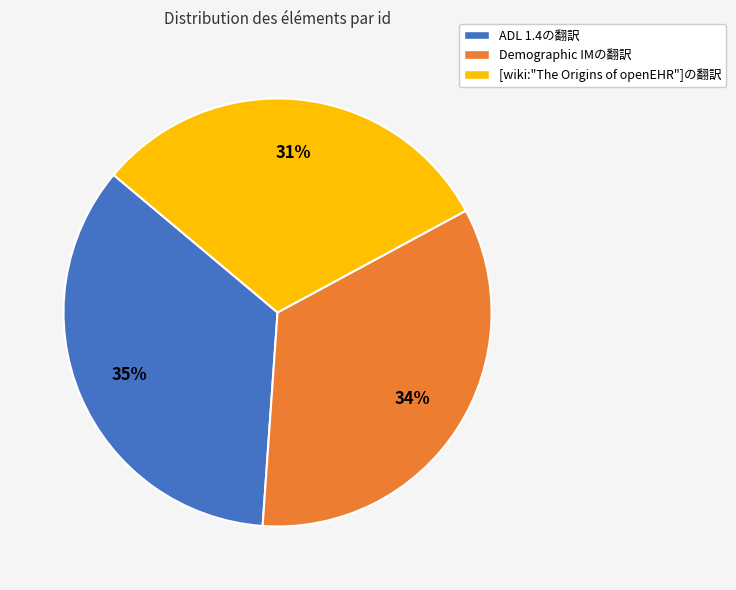

Count the number of slices in the pie.

3